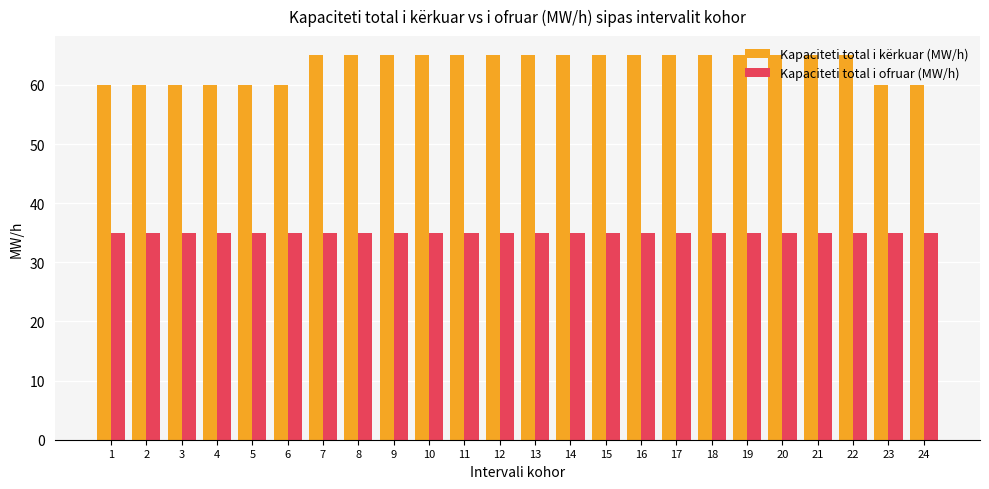

True or false: Kapaciteti total i kërkuar (MW/h) has a value of 28 at 7.

False